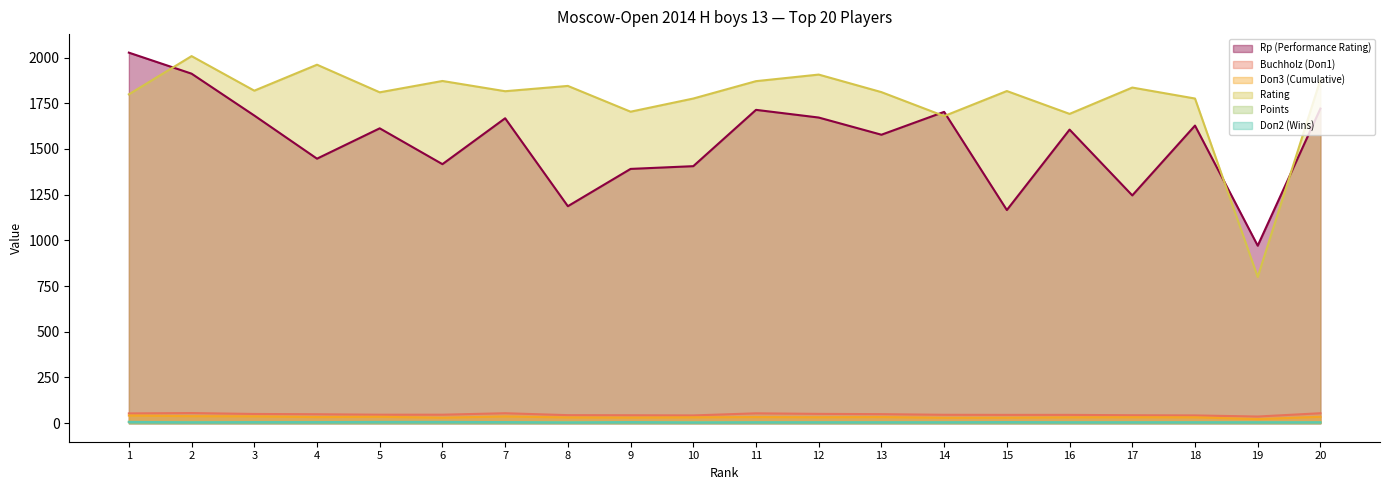

Rank the series at 12 from highest to lowest value.

Rating, Rp (Performance Rating), Buchholz (Doп1), Doп3 (Cumulative), Points, Doп2 (Wins)